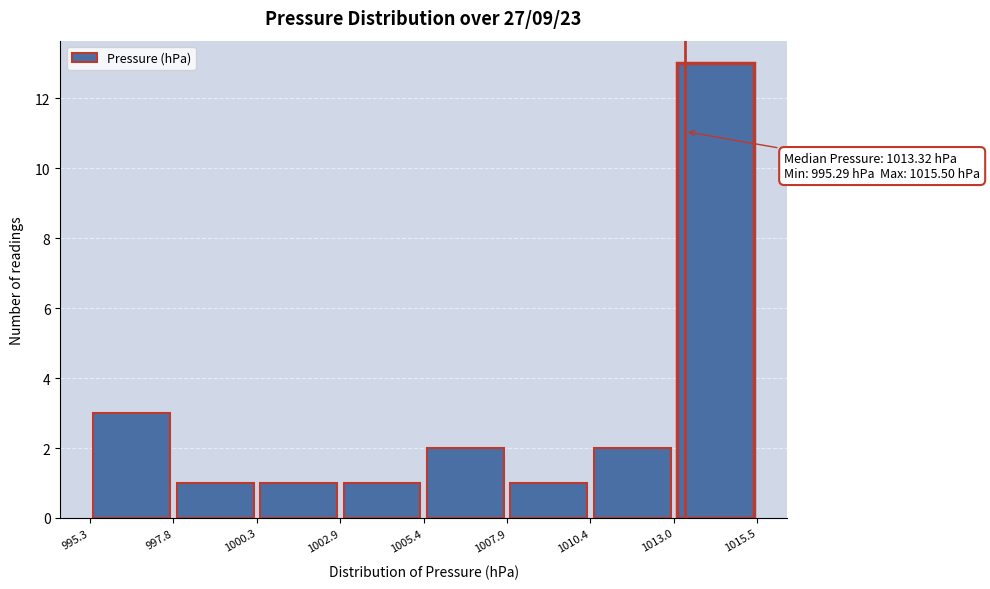

Over which range of the x-axis is the bar tallest?

1013.0 to 1015.5